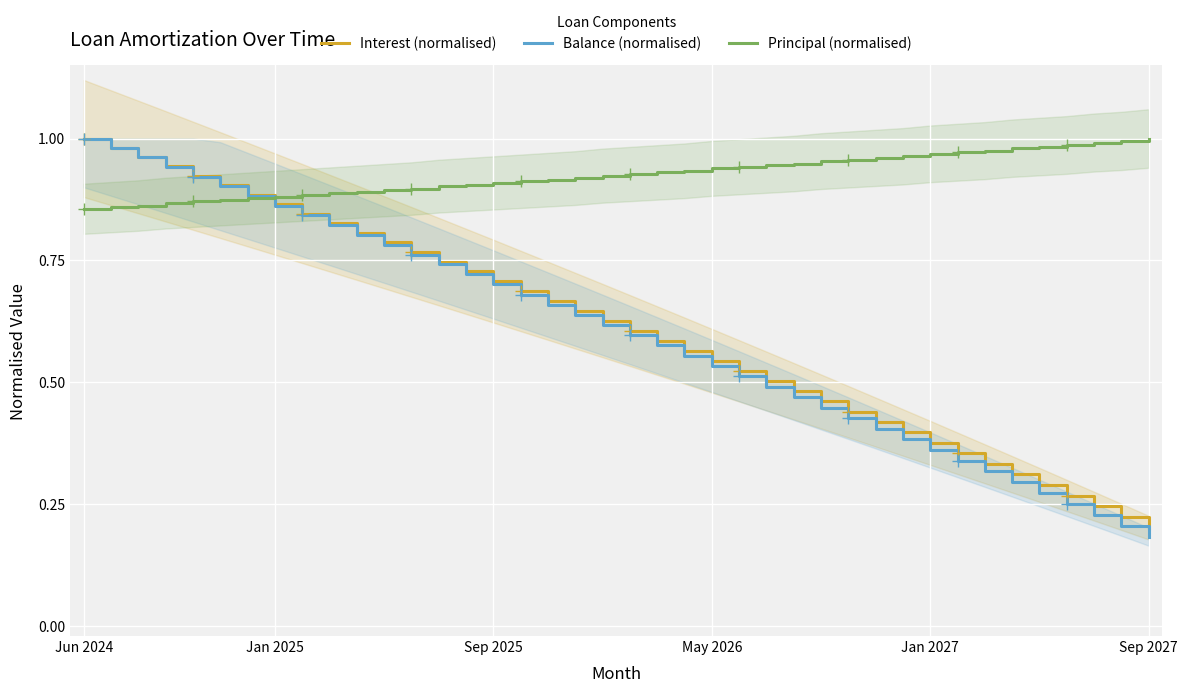

The value of Balance (normalised) at Jun 2024 is 1.6. True or false?

False